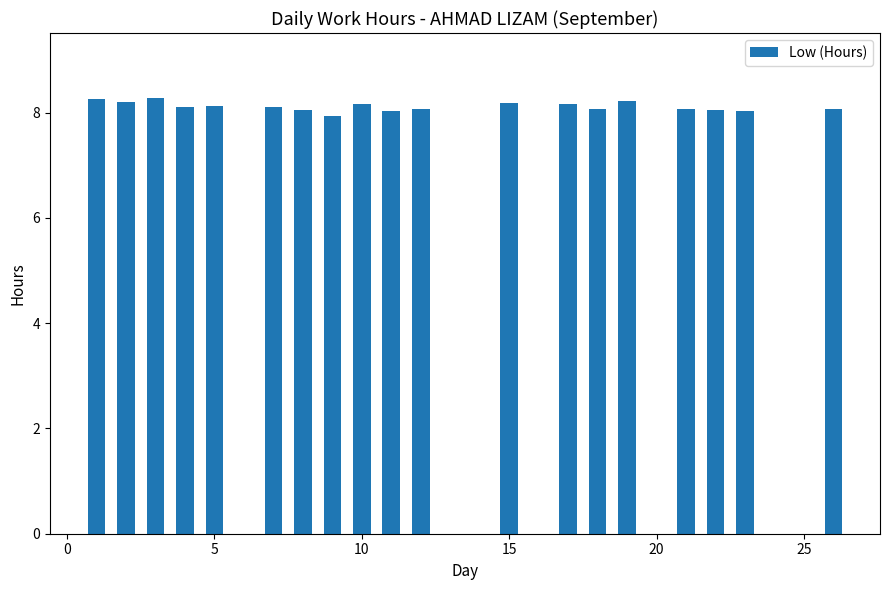

How many categories are shown in the chart?

20